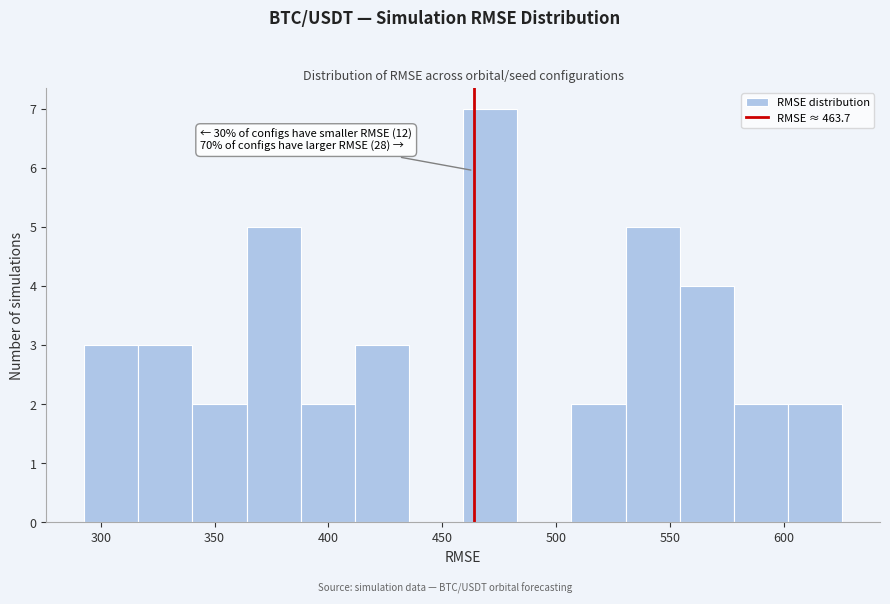

Over which range of the x-axis is the bar tallest?

460 to 485